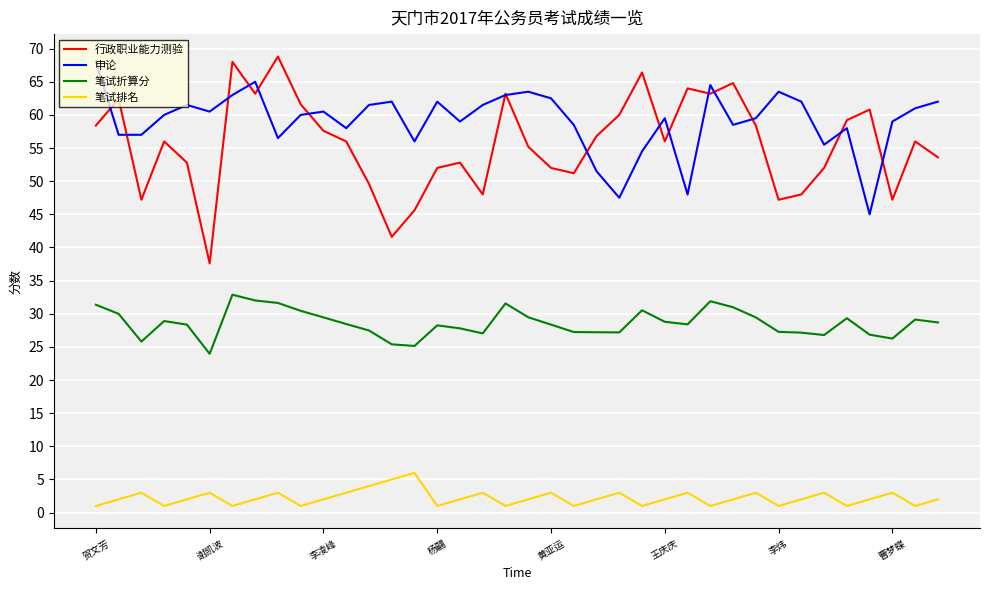

What is the sum of all 申论 values?

2246.0